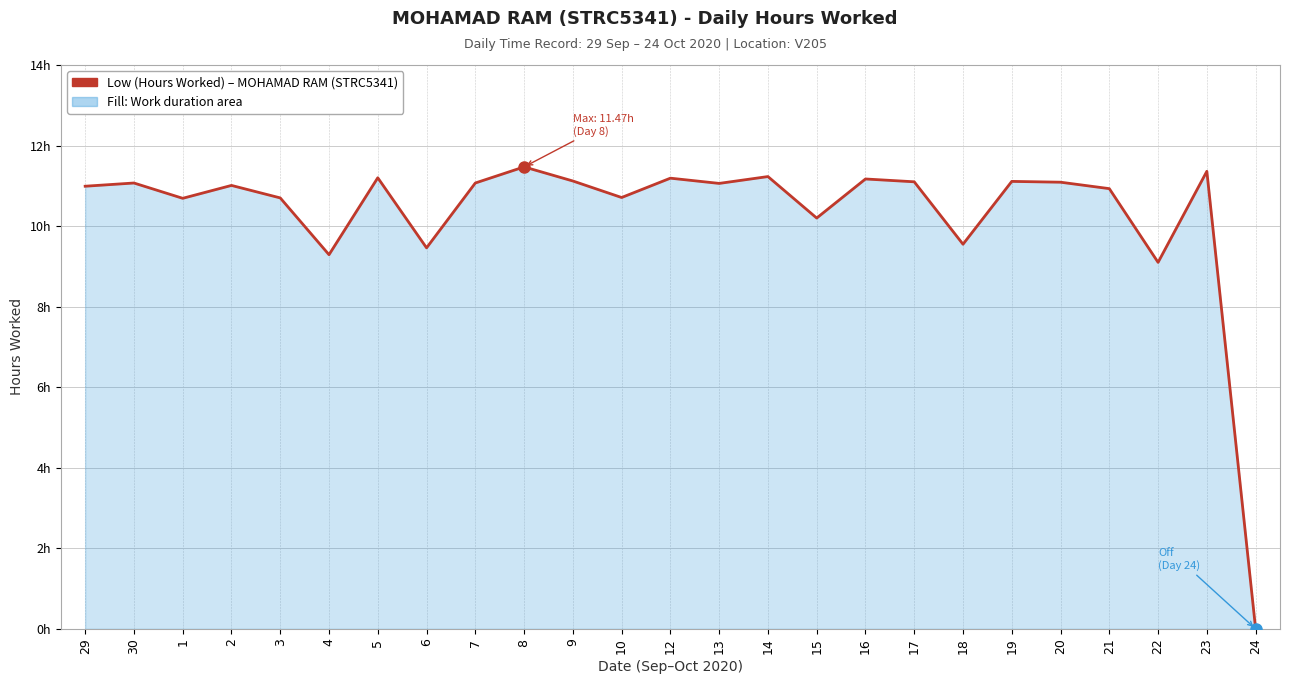

At which label does the data first exceed 11?

30